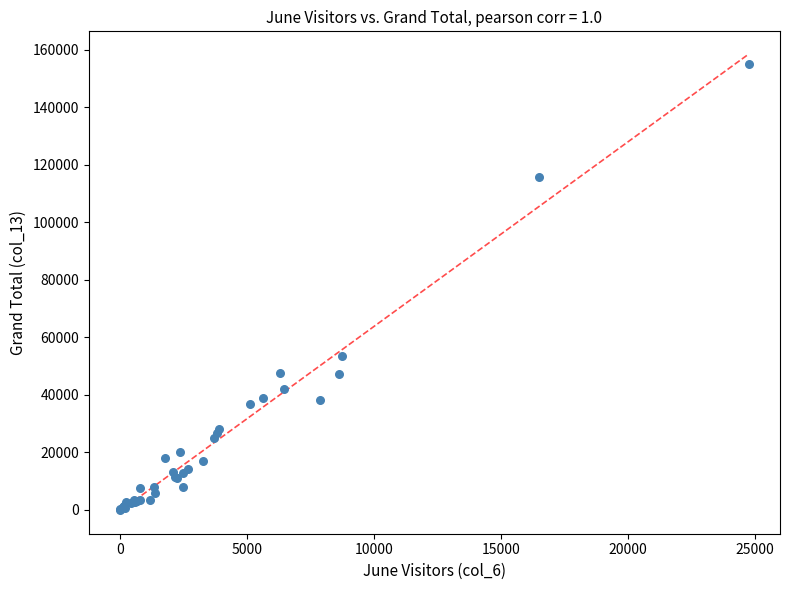

What Y value in the scatter plot is closest to 77492?

53650